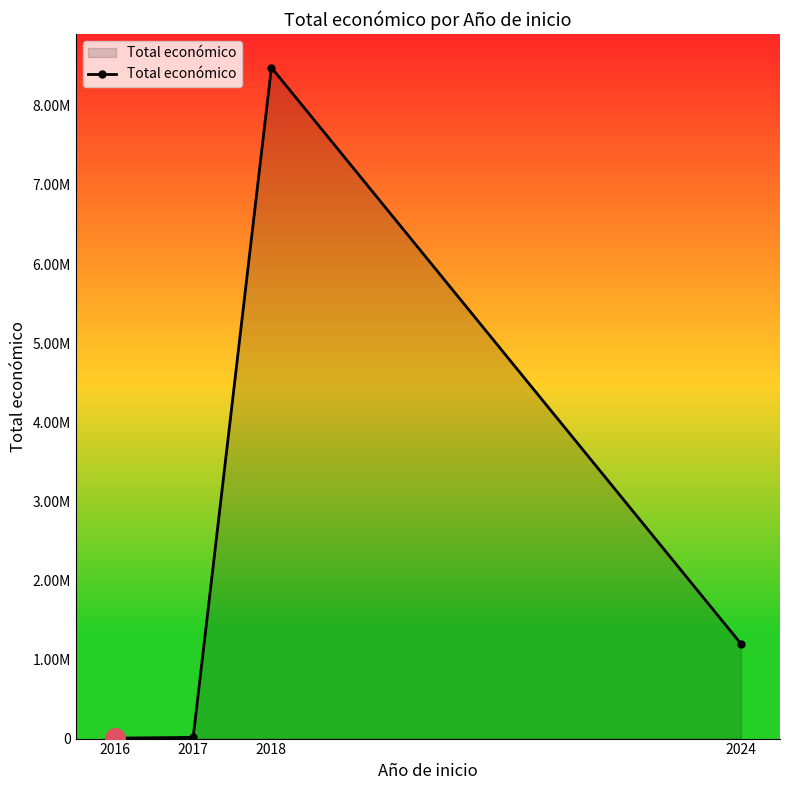

Where does the data first go above 1199927?

2018